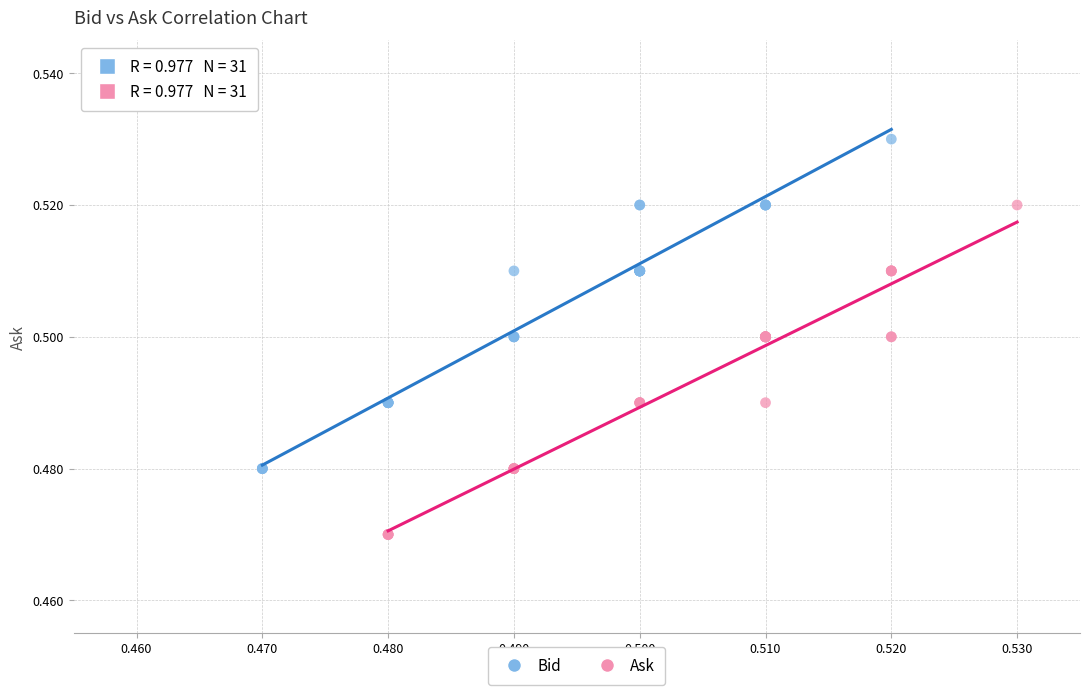

Which series contains the lowest Y value?

Ask